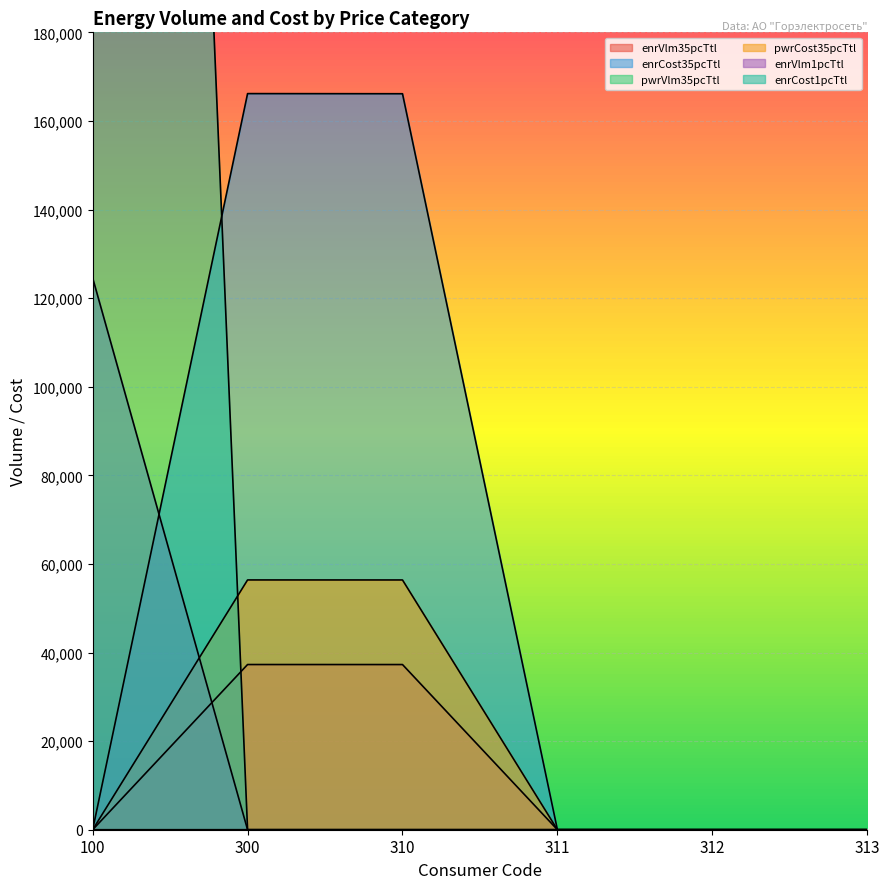

Between 300 and 313, which series saw the biggest shift?

enrCost35pcTtl